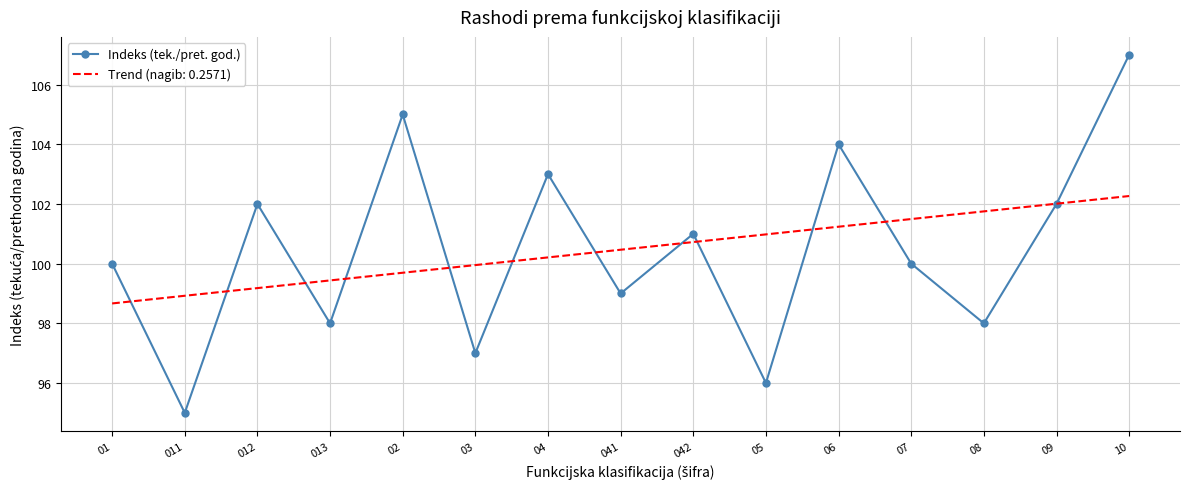

Which category has the lowest value across all series?

011